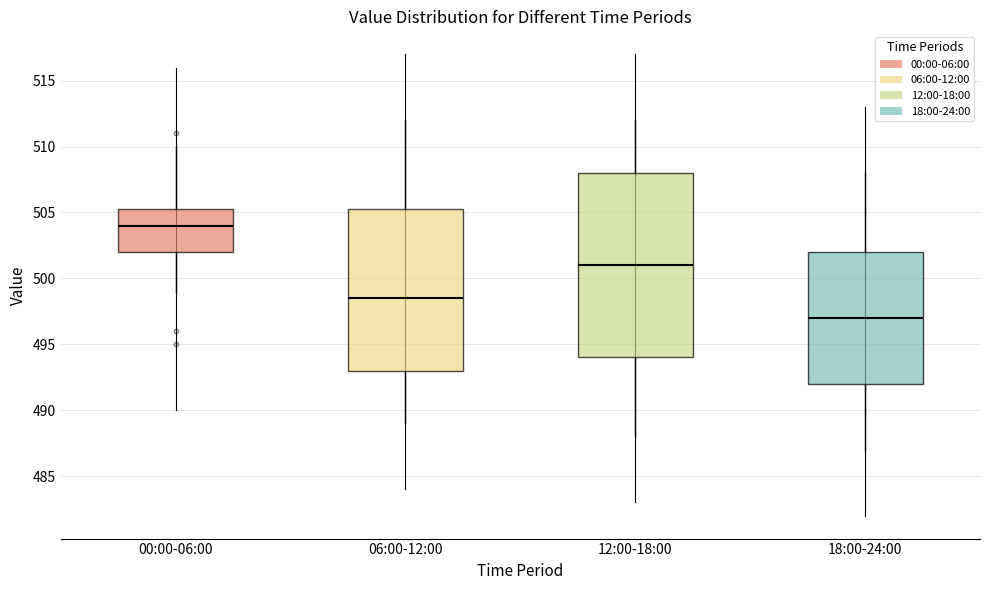

Where does the lower whisker of the box for 18:00-24:00 end on the y-axis? The values are not printed on the chart, so give them approximately, as read against the axis.

487.0